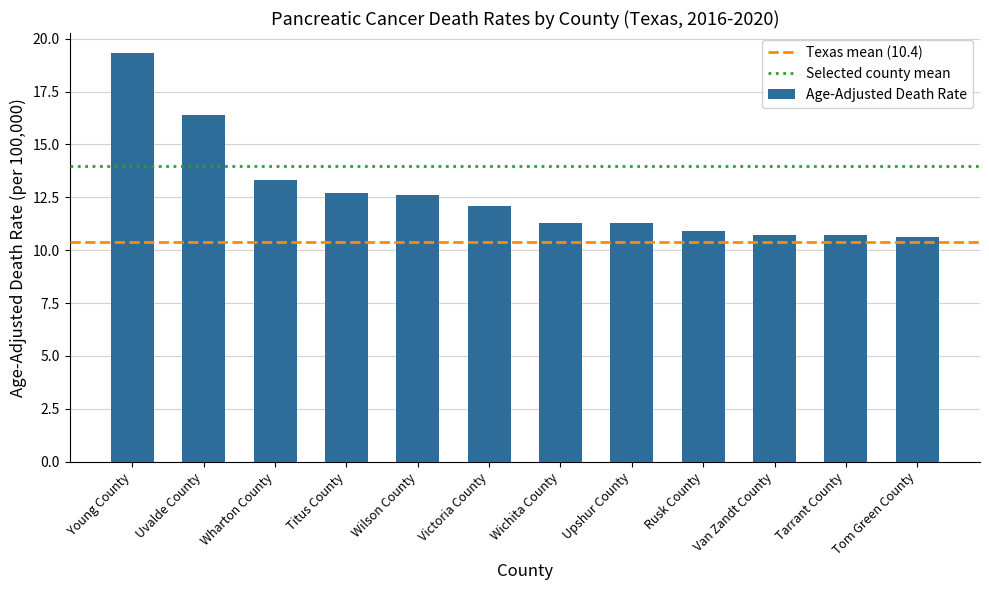

What is the greatest value displayed?

19.3